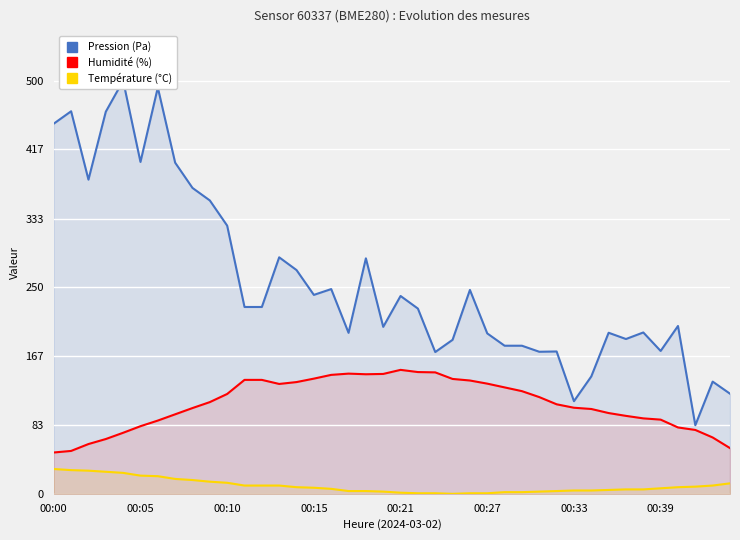

True or false: Température (°C) and Humidité (%) intersect in this chart.

False